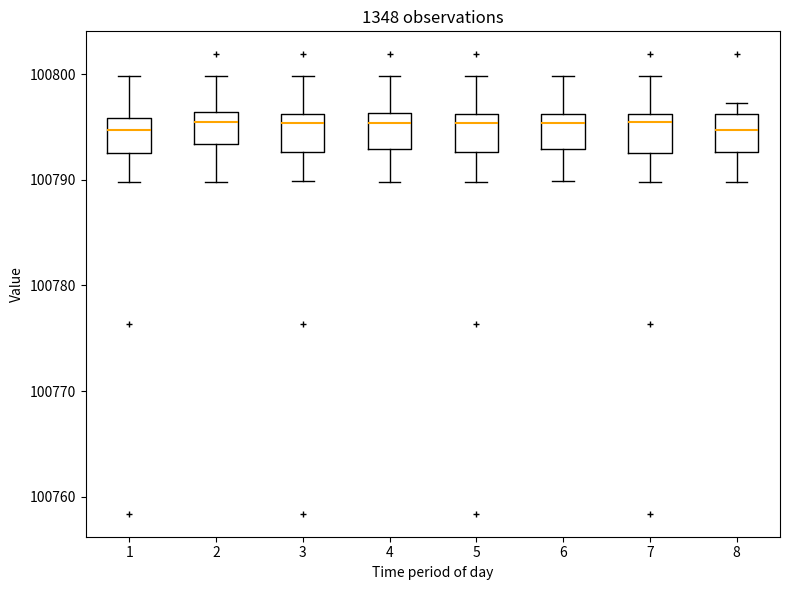

Reading left to right, transcribe this box plot: for each box, give where its median line is, the range the box spans, and where its two whiskers end, as read against the y-axis. The values are not printed on the chart, so give them approximately, as read against the axis.

1: median 100795, box 100793 to 100796, whiskers 100790 to 100800
2: median 100796 (just below the box's upper edge), box 100793 to 100796, whiskers 100790 to 100800
3: median 100795, box 100793 to 100796, whiskers 100790 to 100800
4: median 100795, box 100793 to 100796, whiskers 100790 to 100800
5: median 100795, box 100793 to 100796, whiskers 100790 to 100800
6: median 100795, box 100793 to 100796, whiskers 100790 to 100800
7: median 100795, box 100793 to 100796, whiskers 100790 to 100800
8: median 100795, box 100793 to 100796, whiskers 100790 to 100797